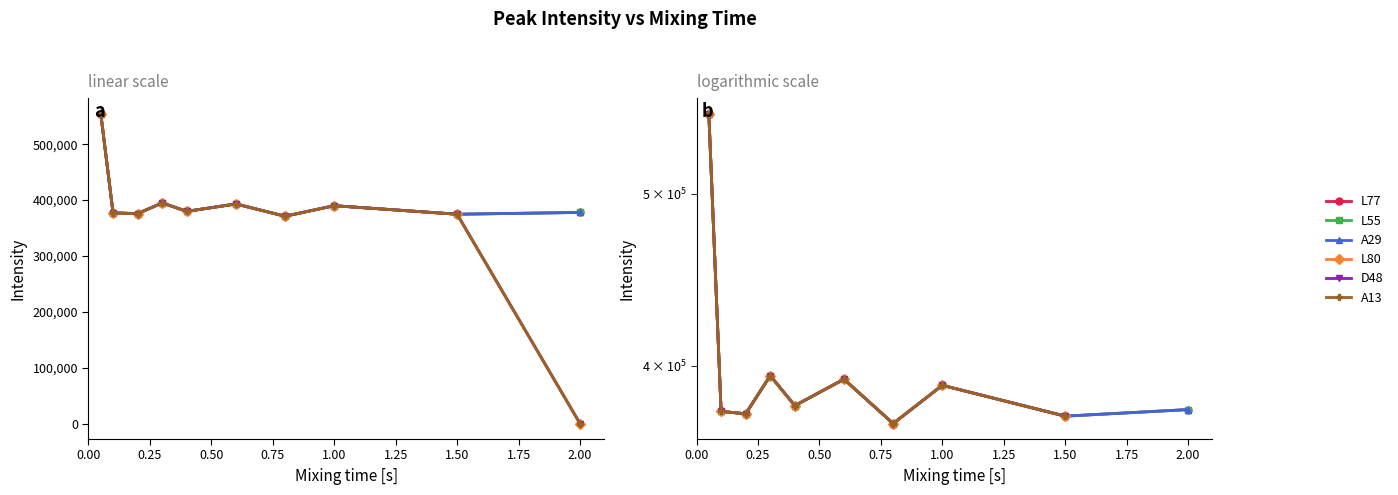

What is the sum of the A29 values at 1.00 and 1.75?

769808.0